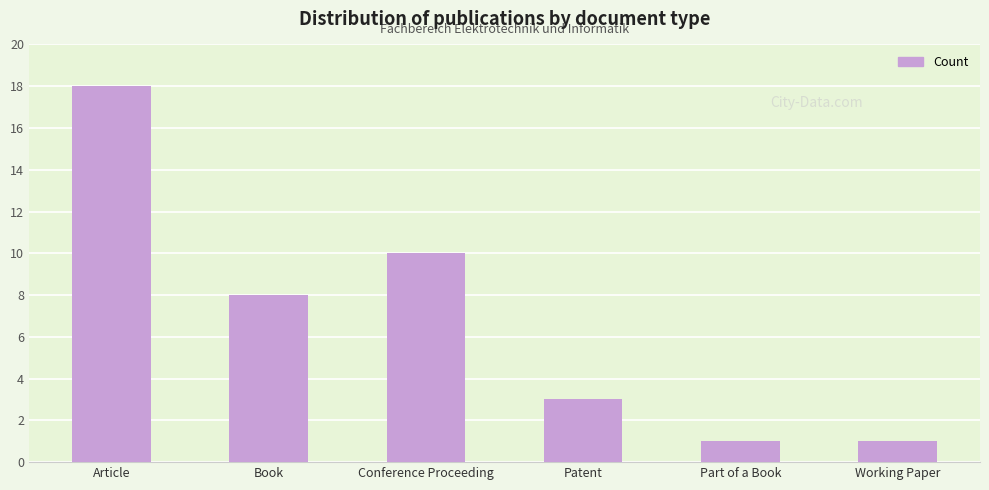

Which has a higher value, Book or Patent?

Book